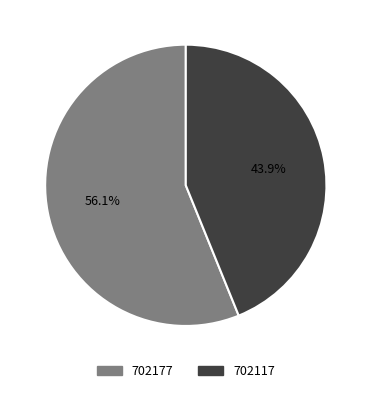

How many slices are in this pie chart?

2